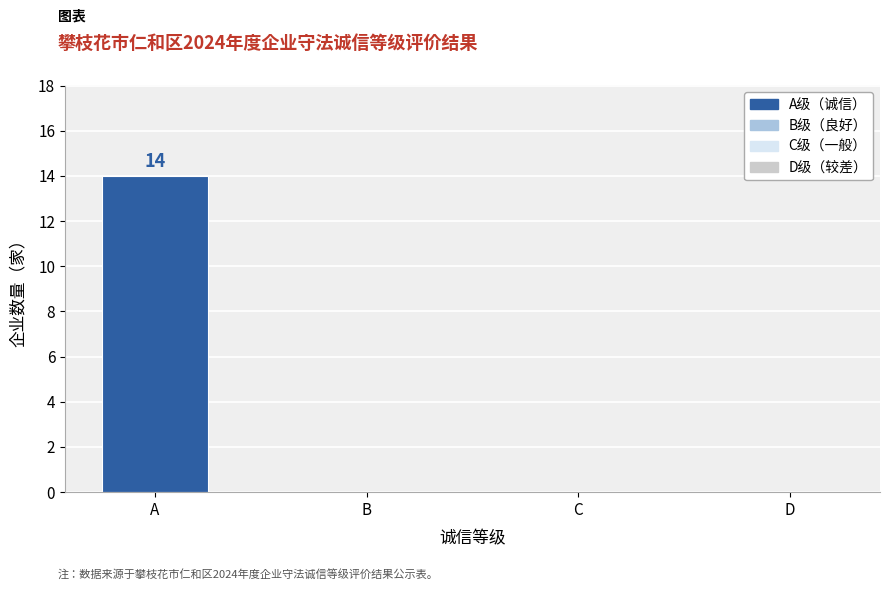

What is the approximate value at A, to the nearest 5?

15